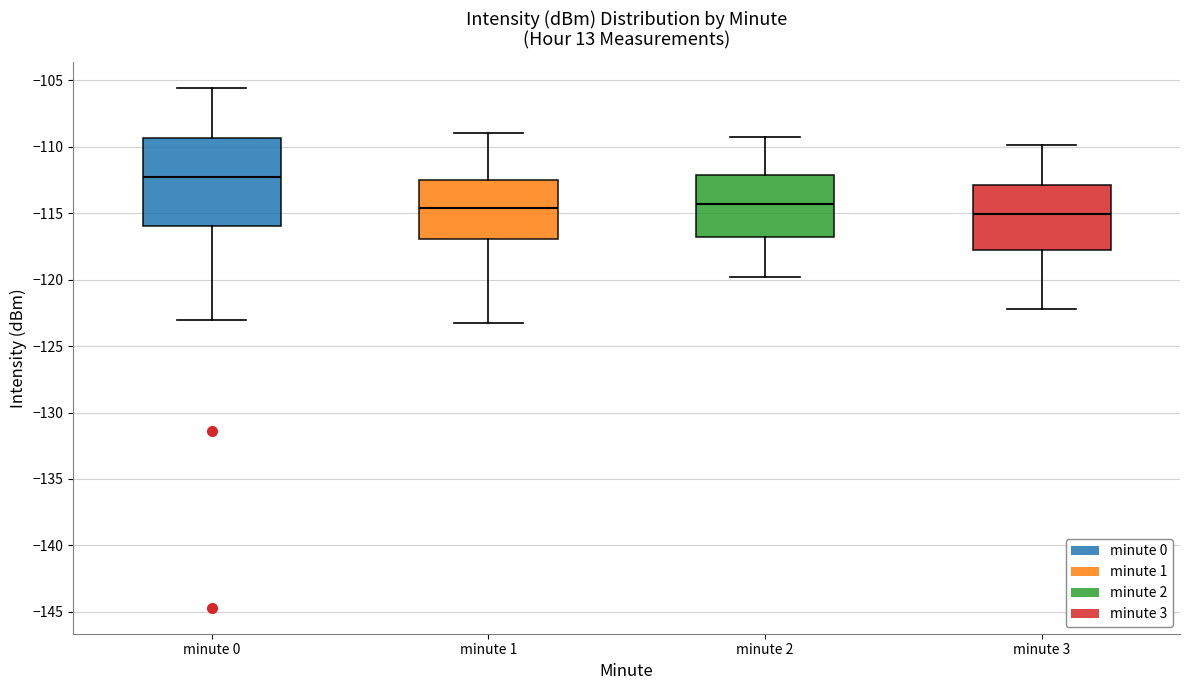

Reading left to right, read every box against the y-axis: the position of its median line, the range the box covers, and the ends of its whiskers. The values are not printed on the chart, so give them approximately, as read against the axis.

minute 0: median -112.5, box -116.0 to -109.5, whiskers -123.0 to -105.5
minute 1: median -114.5, box -117.0 to -112.5, whiskers -123.0 to -109.0
minute 2: median -114.5, box -117.0 to -112.0, whiskers -120.0 to -109.0
minute 3: median -115.0, box -118.0 to -113.0, whiskers -122.0 to -110.0